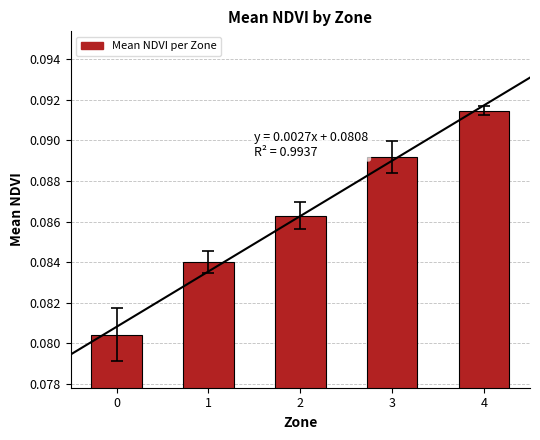

How many bars are there in total?

5